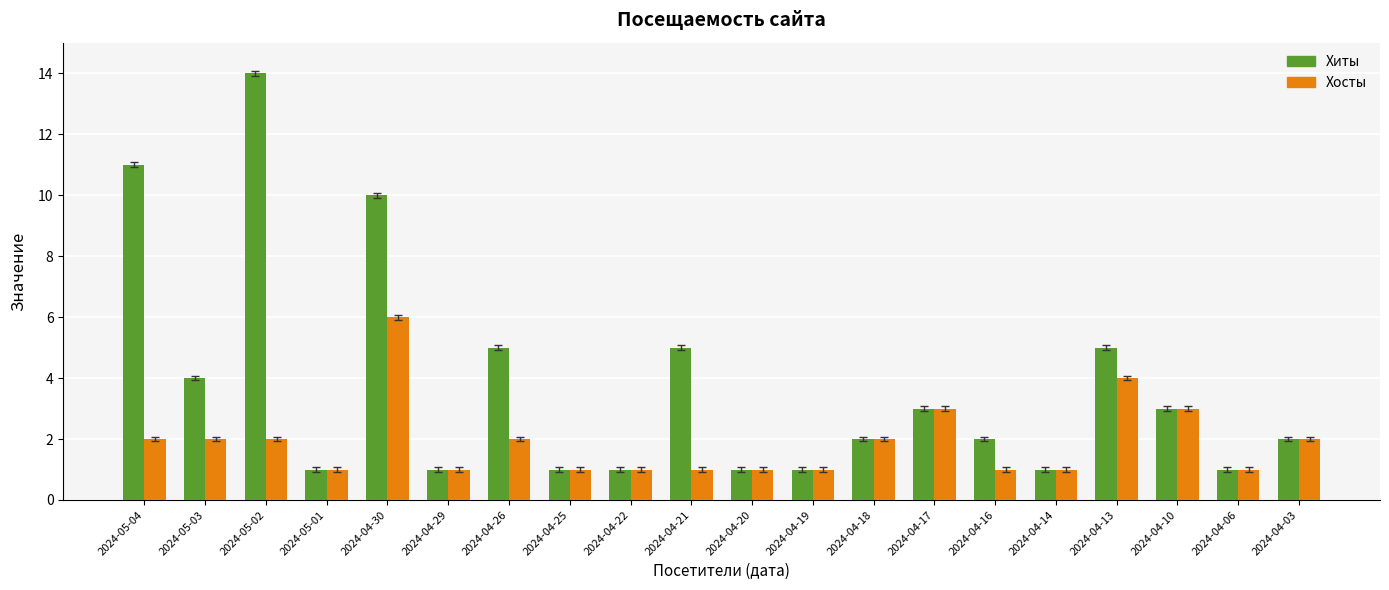

Rank the series by their average value, from lowest to highest.

Хосты, Хиты